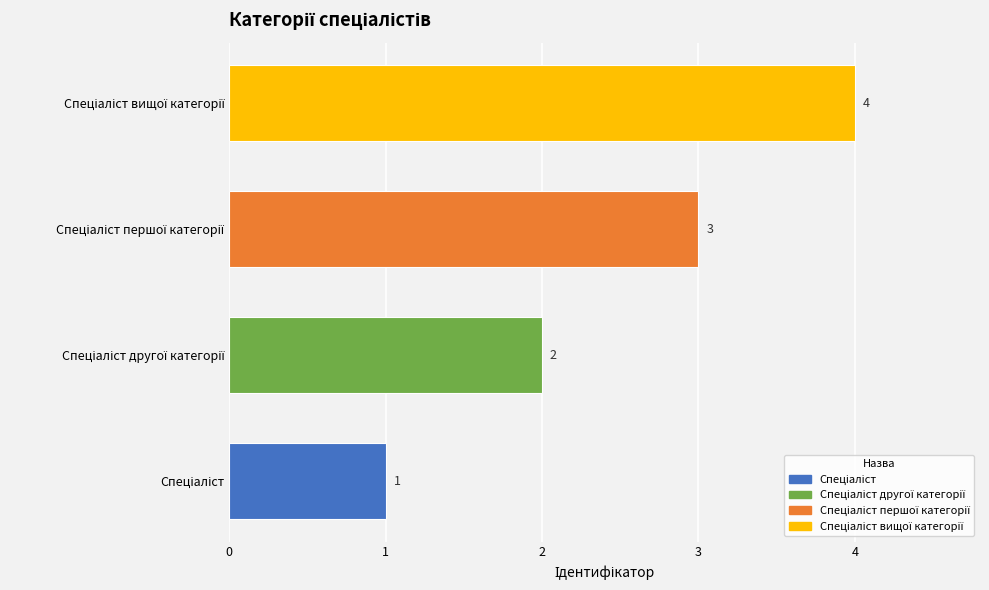

What is the greatest value displayed?

4